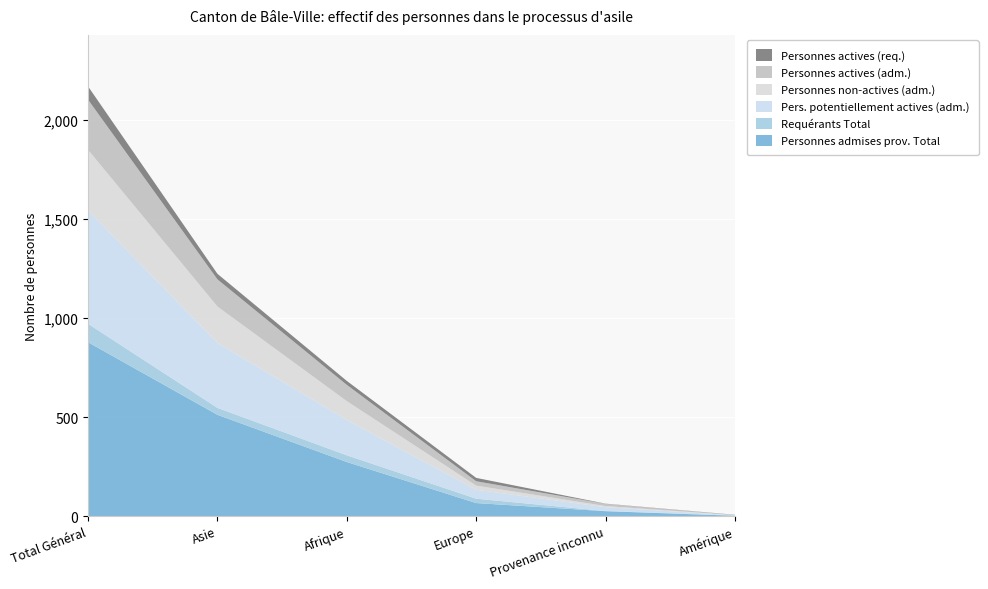

Reading left to right, extract all data points from this chart.

Personnes admises prov. Total: 877	511	273	66	25	2
Requérants Total: 93	35	34	22	1	1
Pers. potentiellement actives (adm.): 571	328	178	45	19	1
Personnes non-actives (adm.): 306	183	95	21	6	1
Personnes actives (adm.): 253	137	82	22	11	1
Personnes actives (req.): 67	28	20	17	1	1